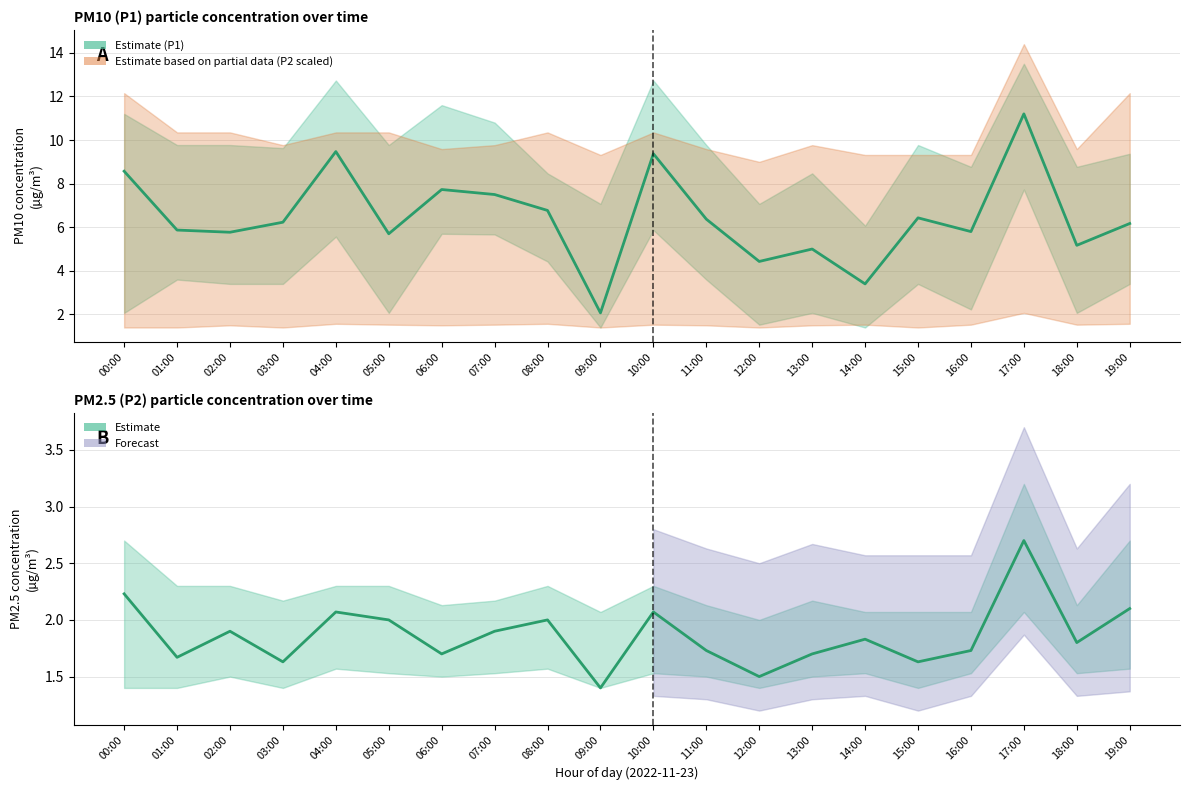

What is the sum of the P1 (PM10) values at 18:00 and 12:00?

9.6